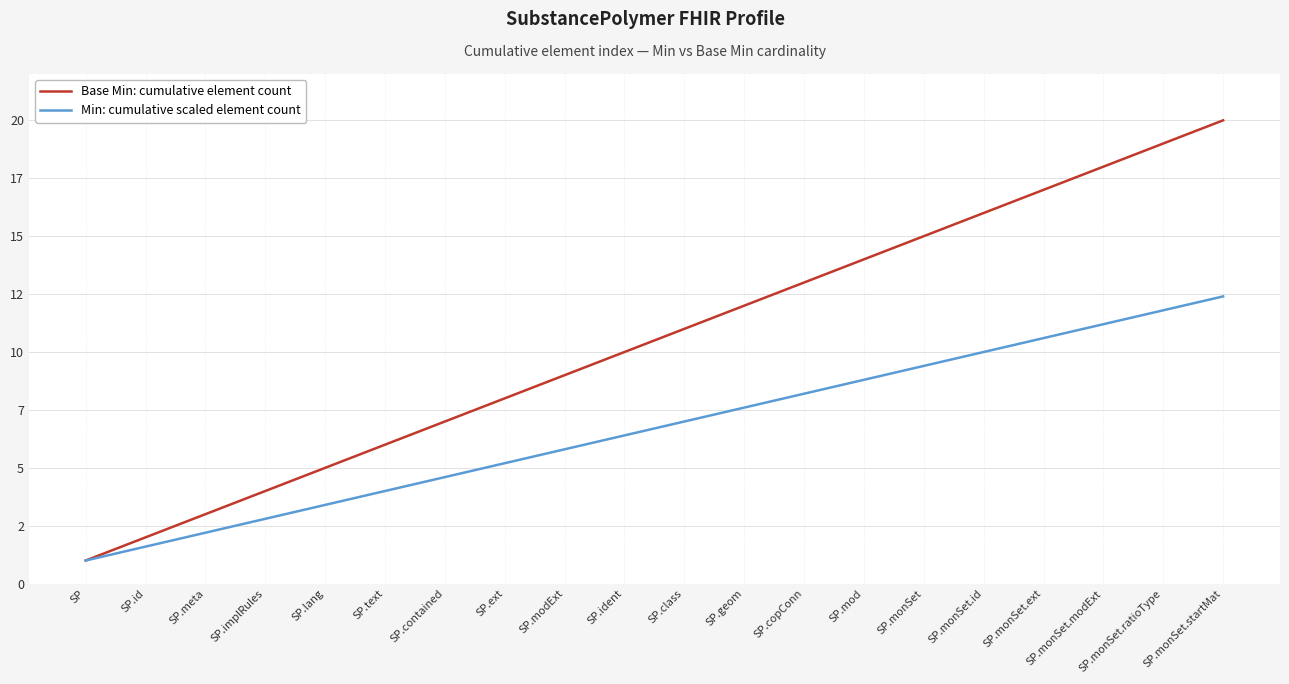

What are all the series names shown in the legend?

Base Min: cumulative element count, Min: cumulative scaled element count